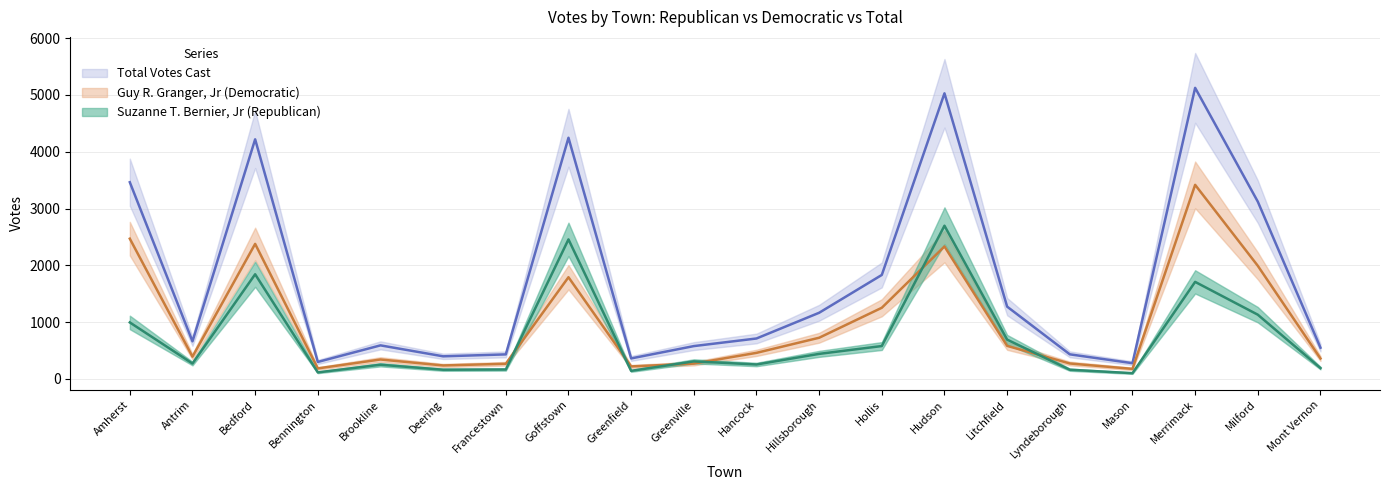

True or false: Total Votes Cast has more than 1 interior local peaks.

True